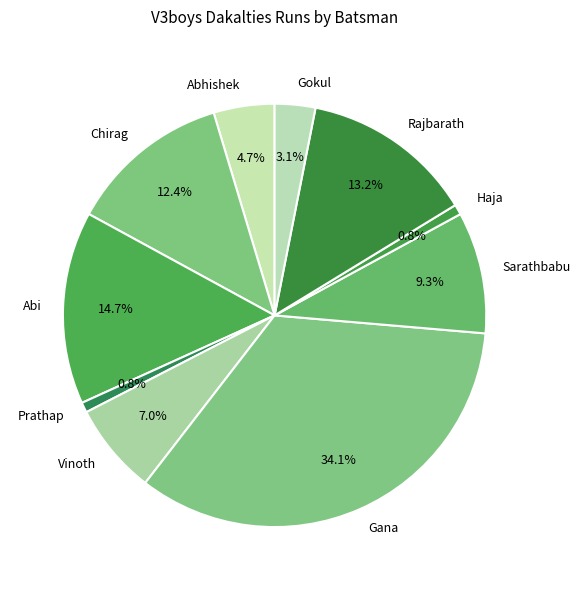

Which slice is the largest?

Gana